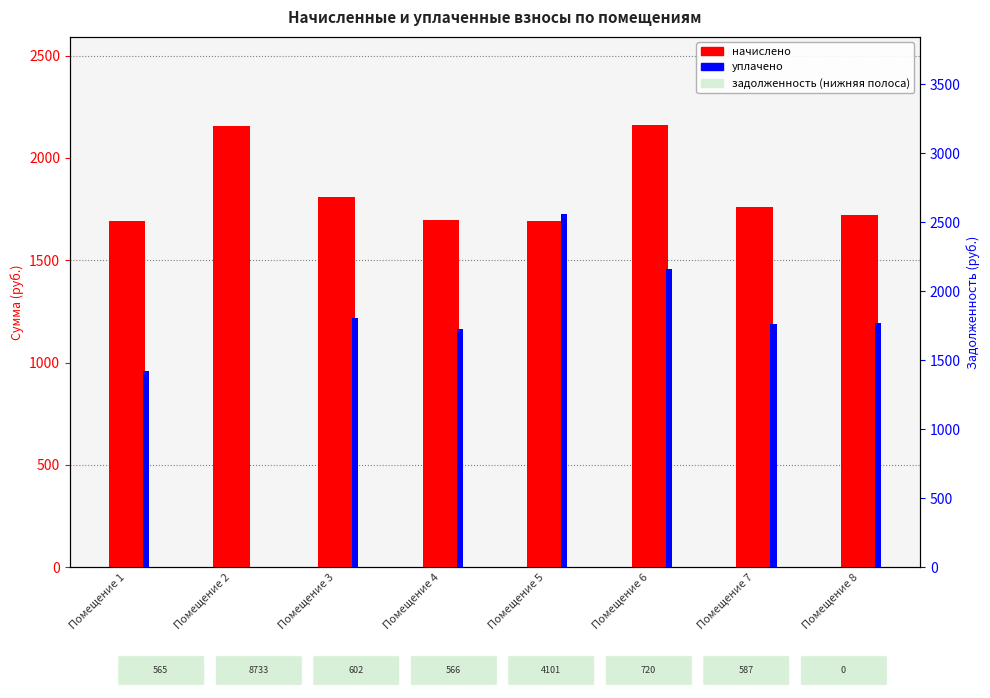

Is it true that начислено equals 1222.3 at Помещение 7?

False